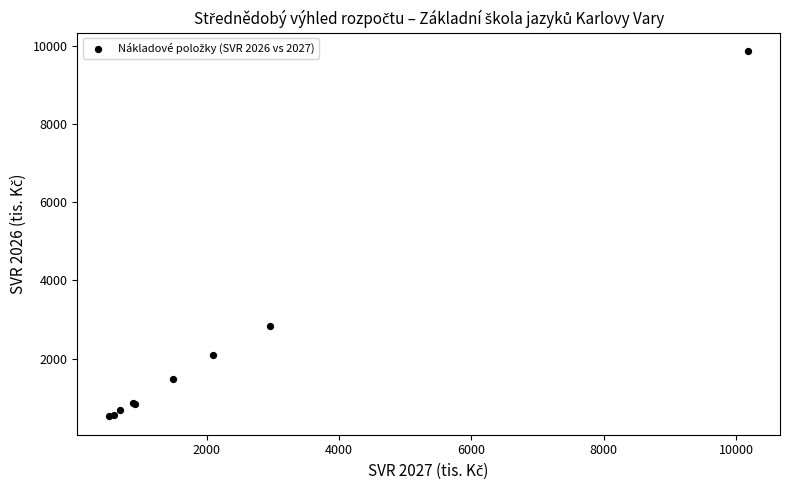

What Y value in the scatter plot is closest to 5193?

2827